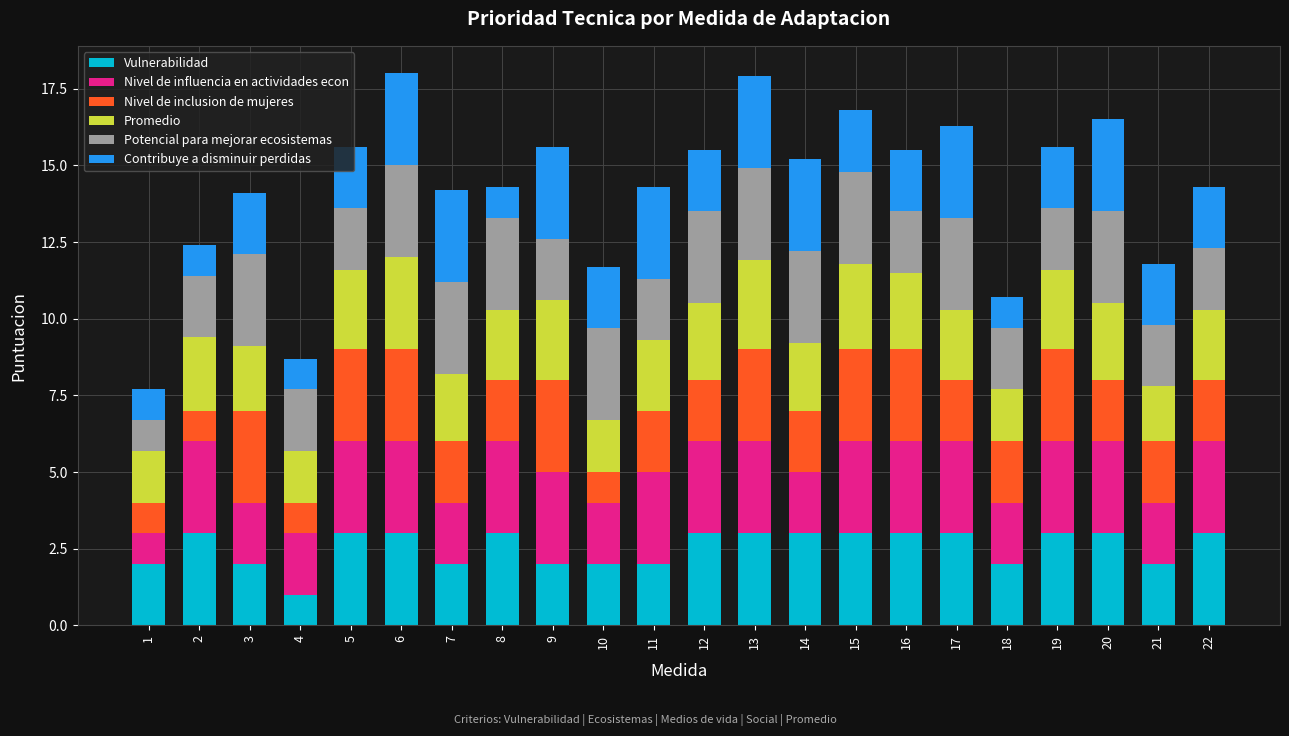

Does the chart contain any negative values?

No